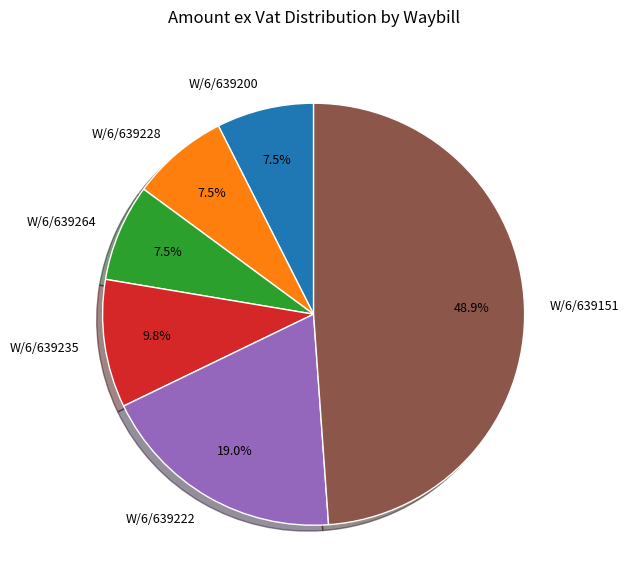

How many slices are in this pie chart?

6